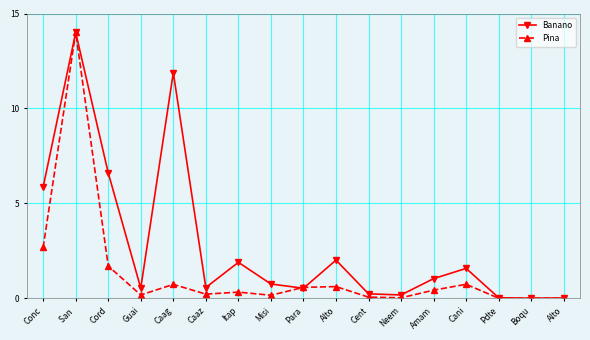

Count the number of data series in this chart.

2